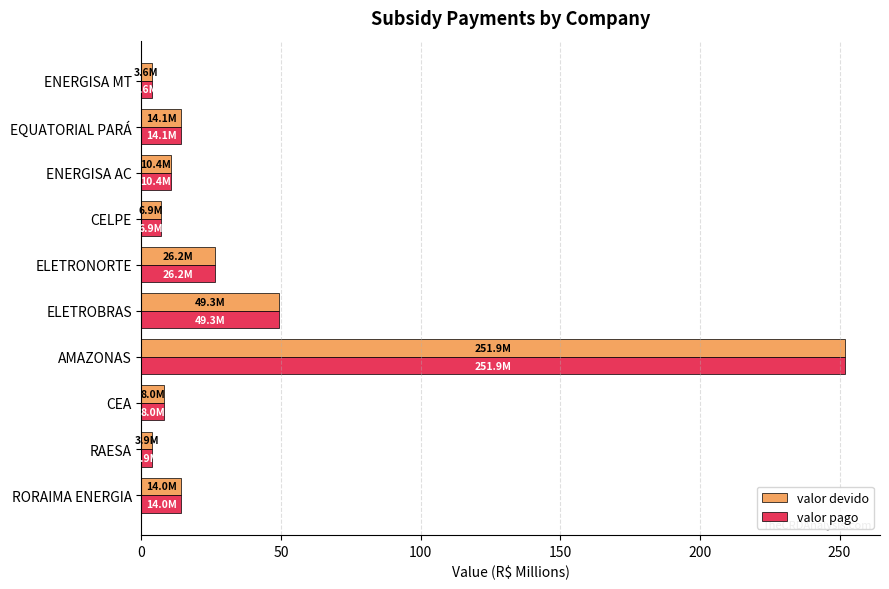

What is the highest value of the valor pago series?

251.9